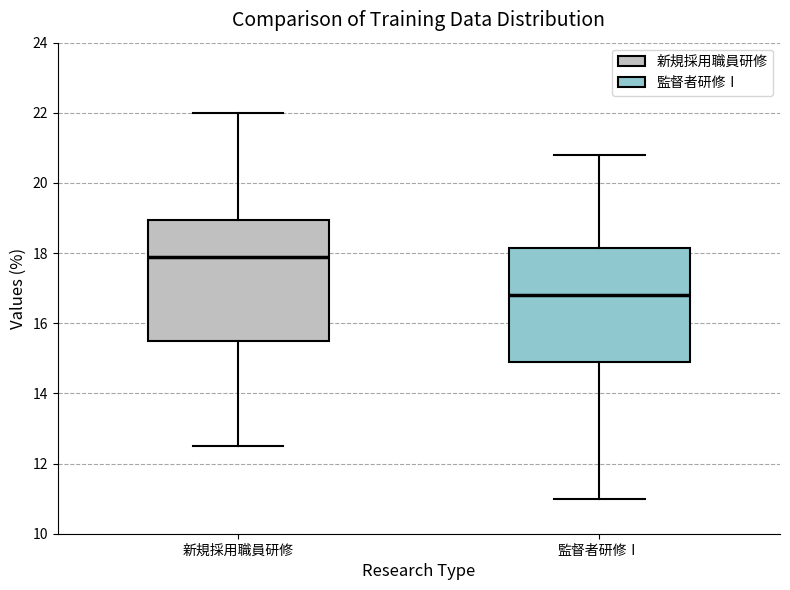

Where does the lower whisker of the box for 新規採用職員研修 end on the y-axis? The values are not printed on the chart, so give them approximately, as read against the axis.

12.6